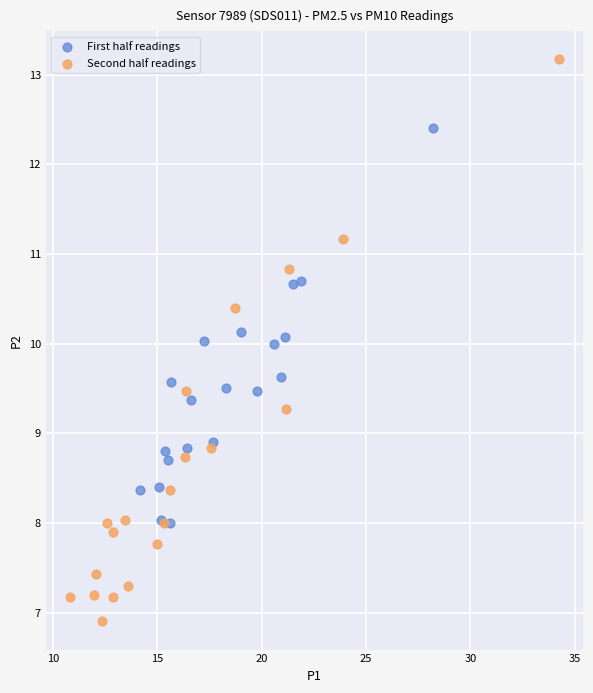

Which series reaches the minimum Y coordinate?

Second half readings